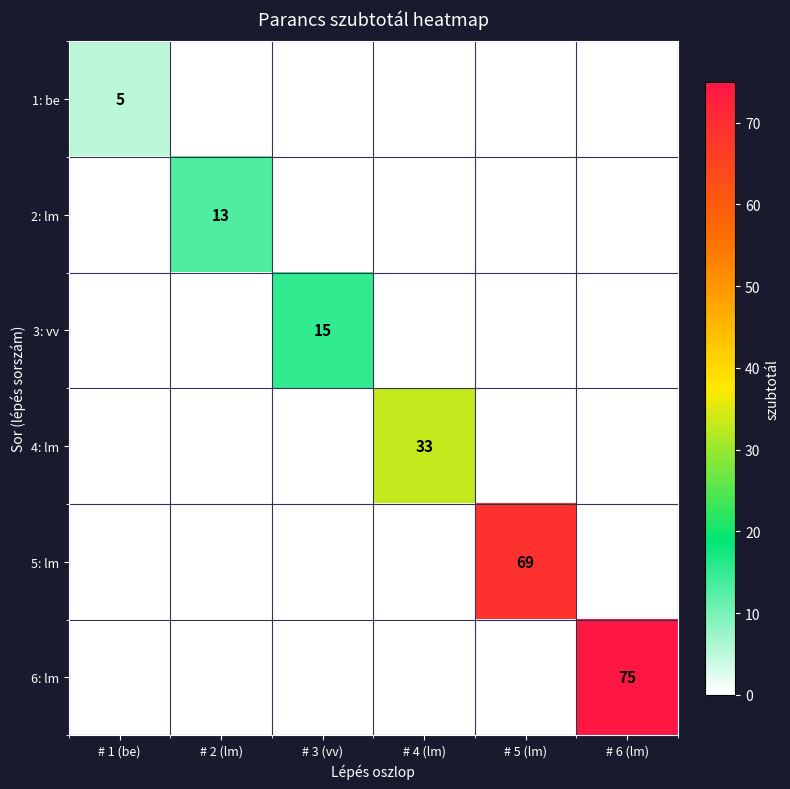

What is the spread (max minus min) of values at # 5 (lm)?

69